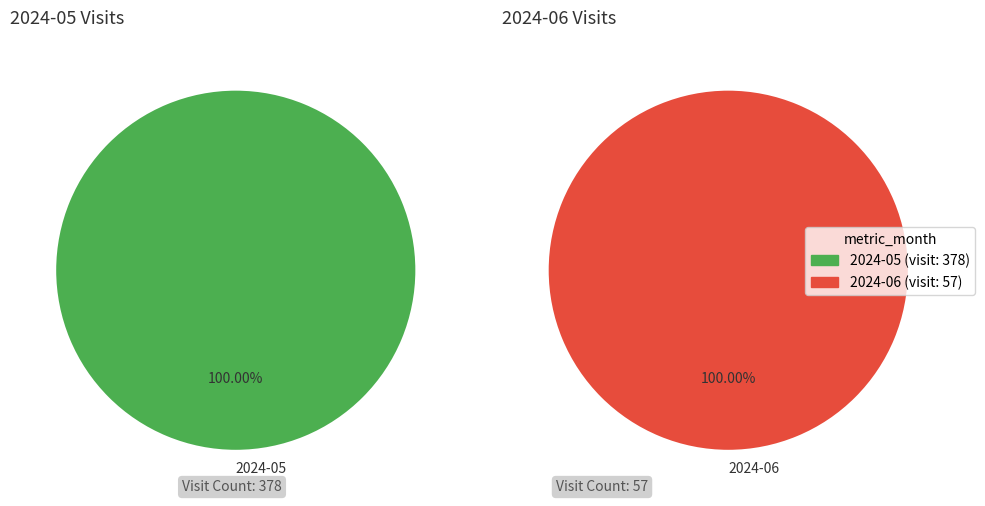

Does 2024-06 account for over 50% of the chart?

No